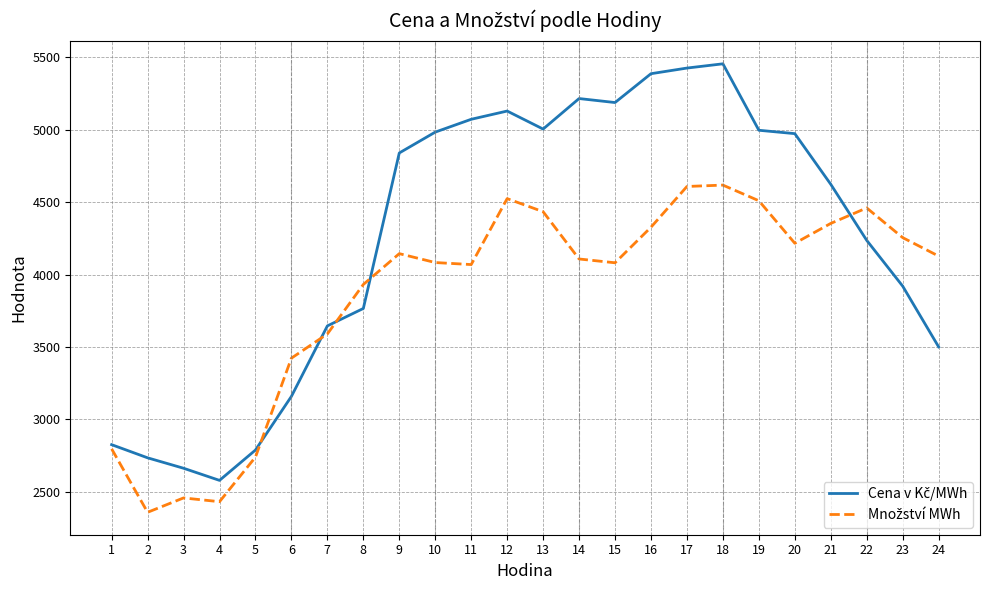

What is the total value across all series at 4?

5010.3